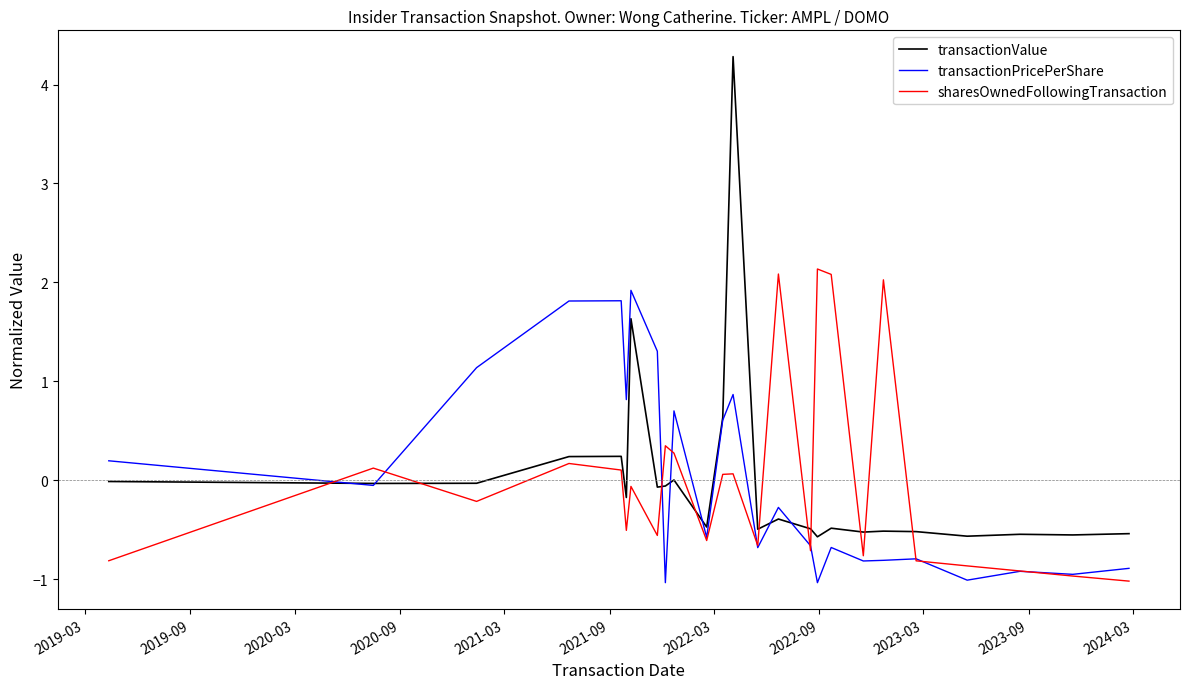

What is the greatest value displayed?

4.3